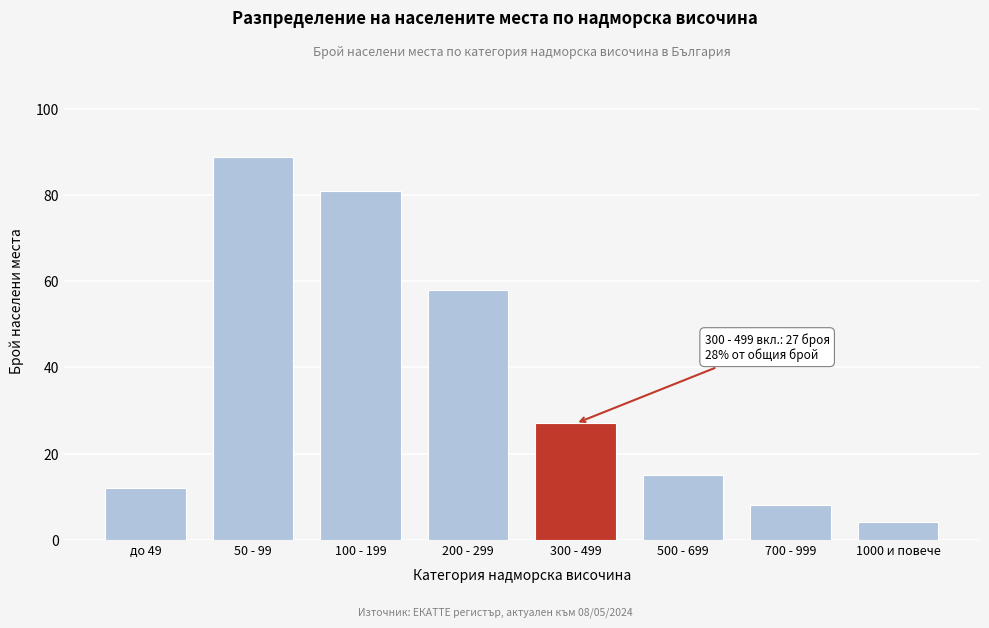

Reading left to right, transcribe all the data shown in this chart.

до 49=12	50 - 99=89	100 - 199=81	200 - 299=58	300 - 499=27	500 - 699=15	700 - 999=8	1000 и повече=4